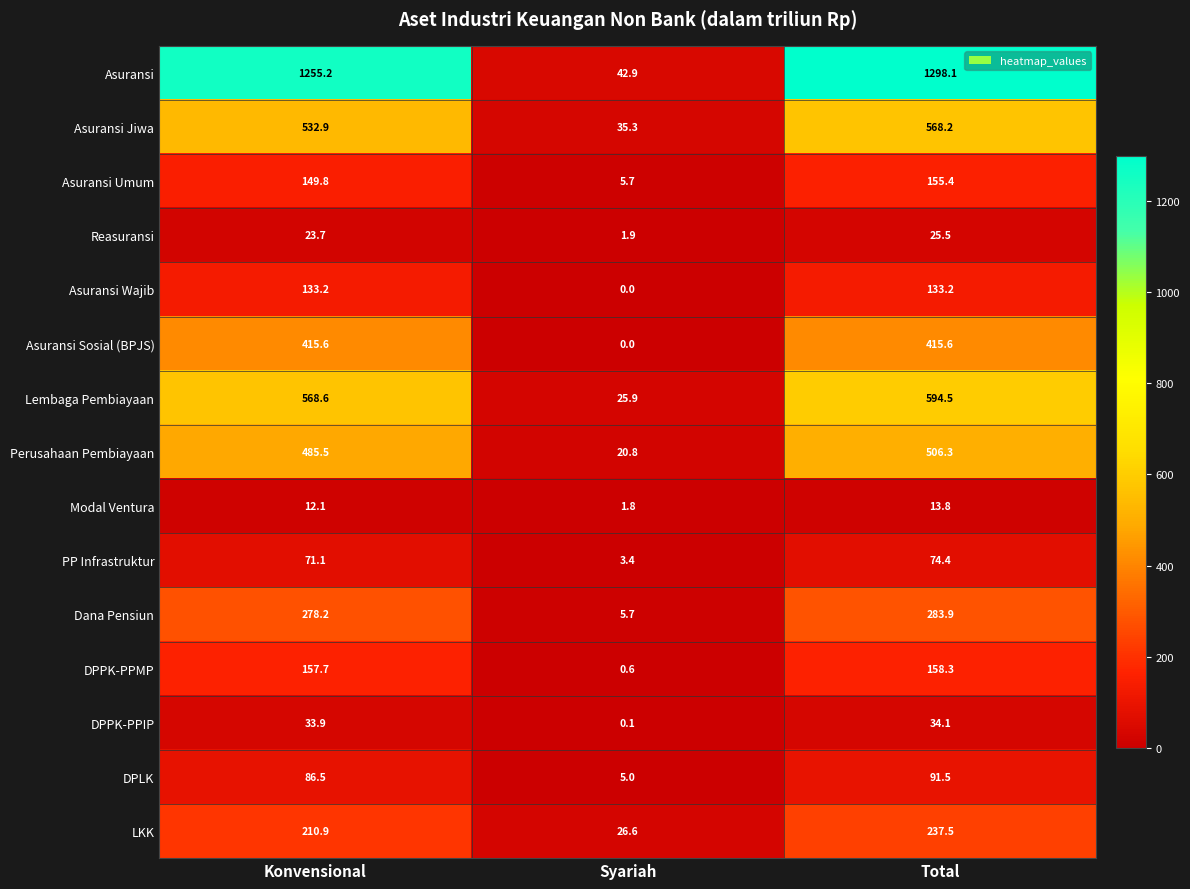

Read the Asuransi value at Total.

1298.1